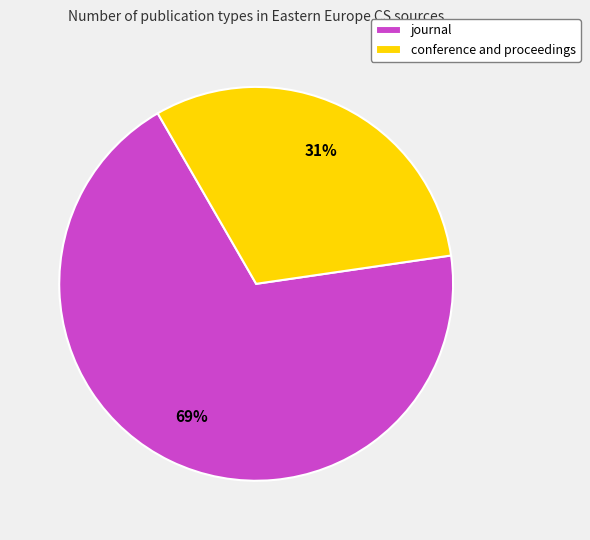

How many segments does this pie chart have?

2